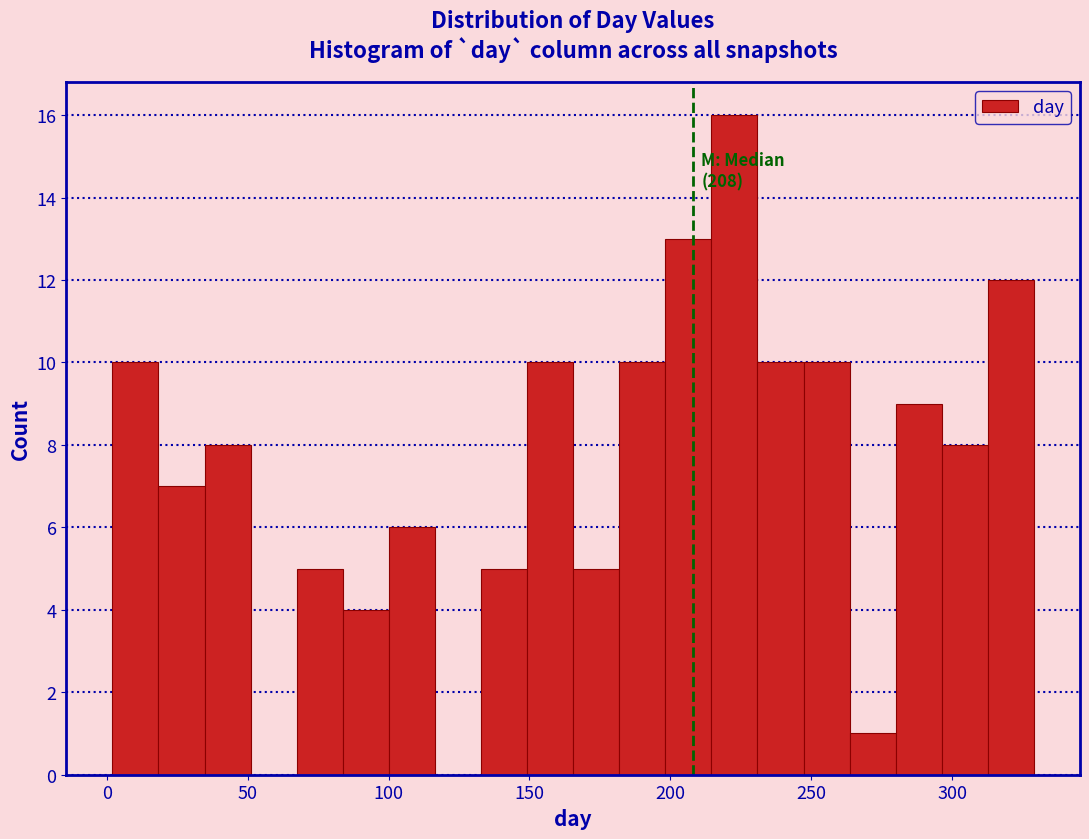

Around what value on the x-axis is the tallest bar? Give the approximate position of its centre, as read against the axis.

225